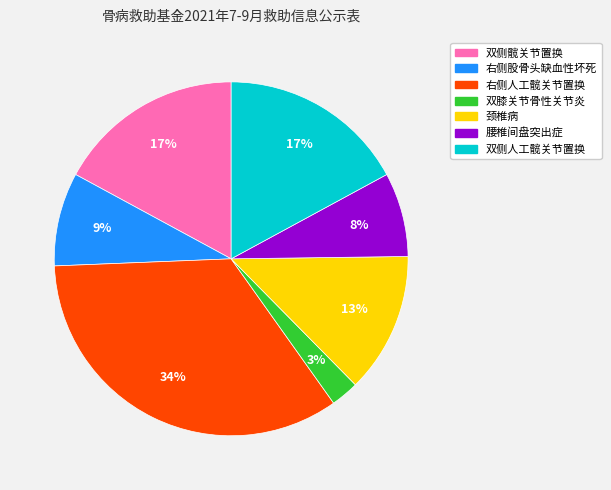

True or false: 右侧股骨头缺血性坏死 accounts for 9% of the total.

True